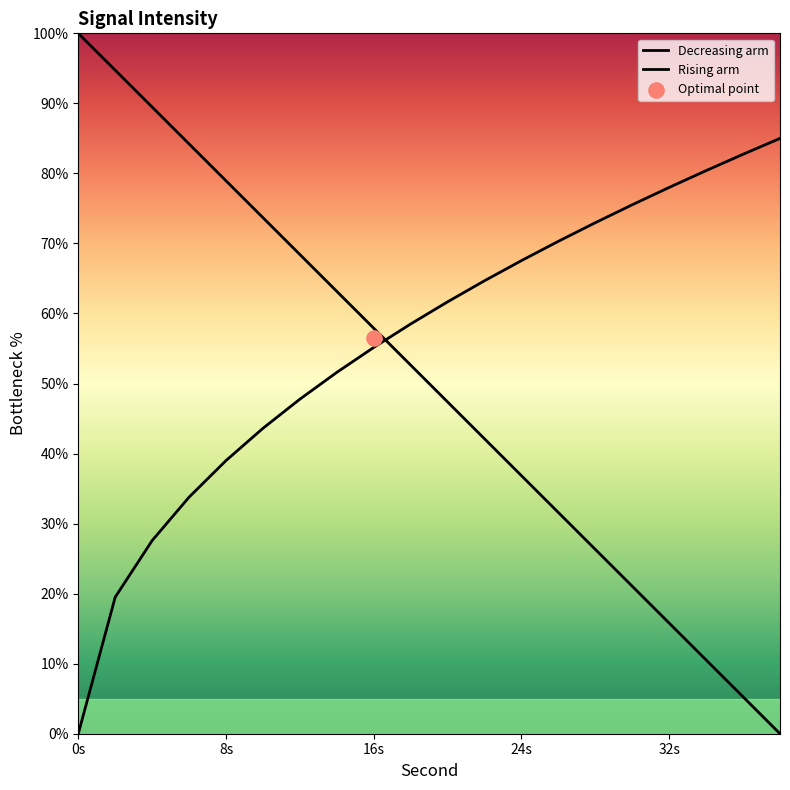

Which series contains the lowest Y value?

Decreasing arm